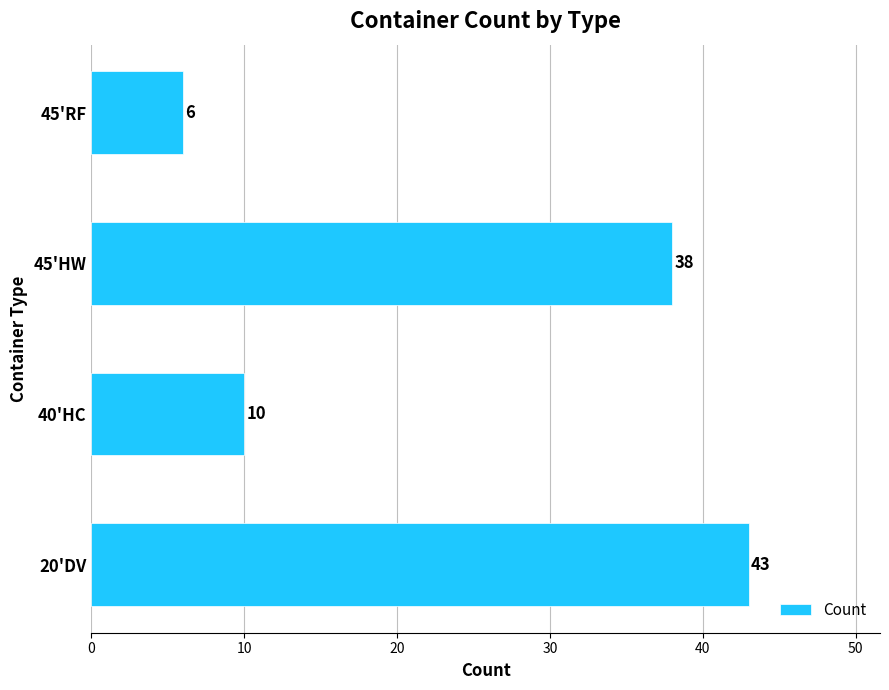

At which label is the value closest to 24?

40'HC